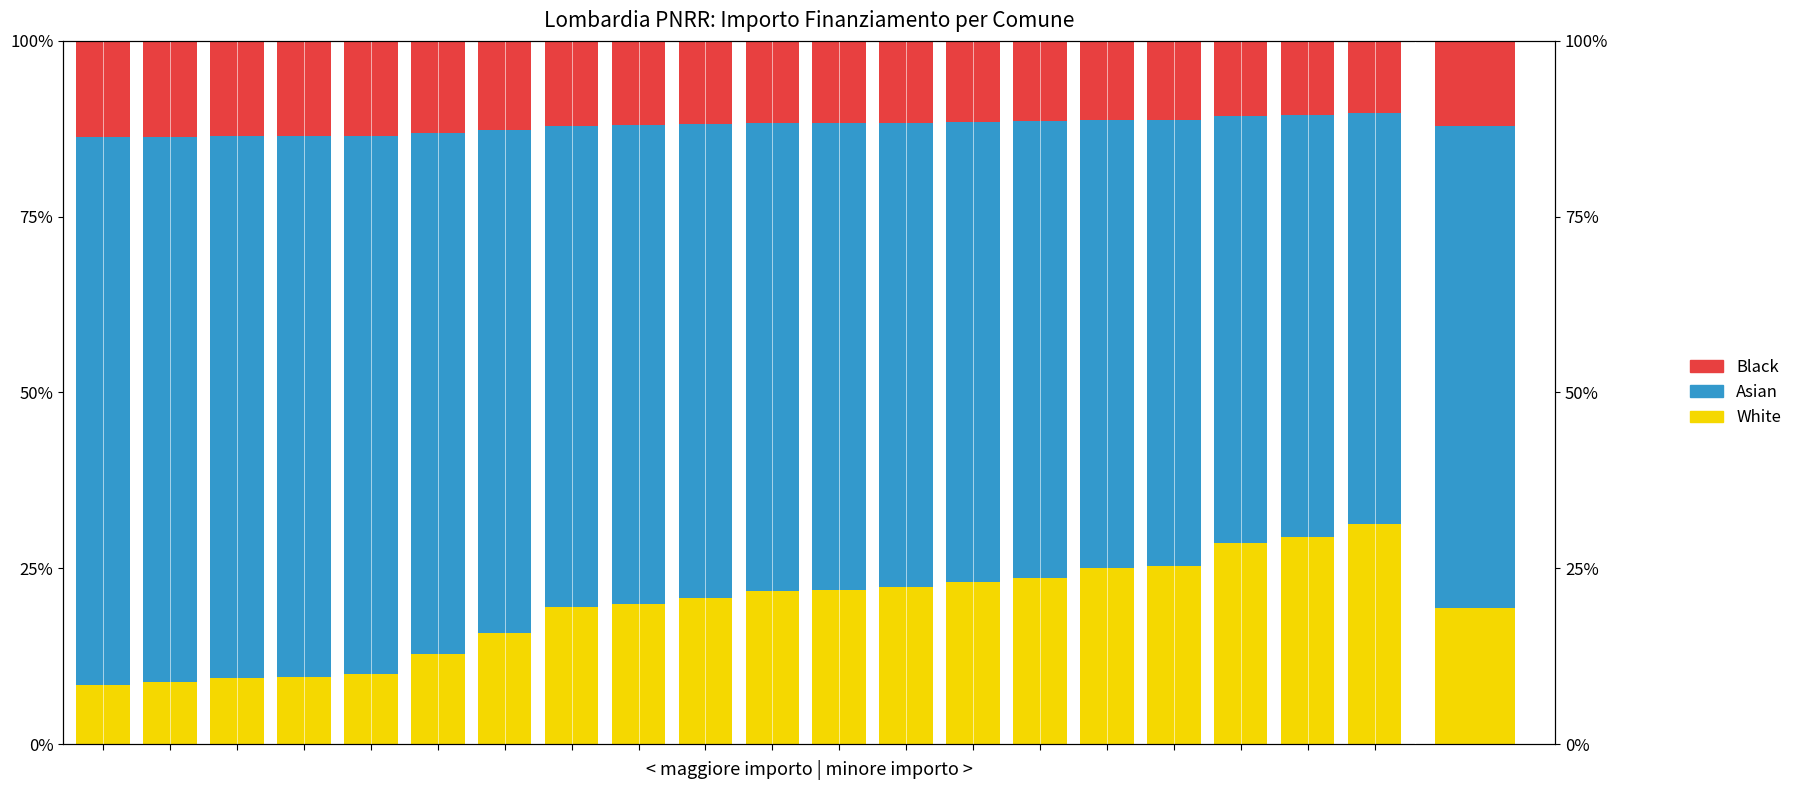

List the series in order of their peak value, lowest first.

Black, White, Asian